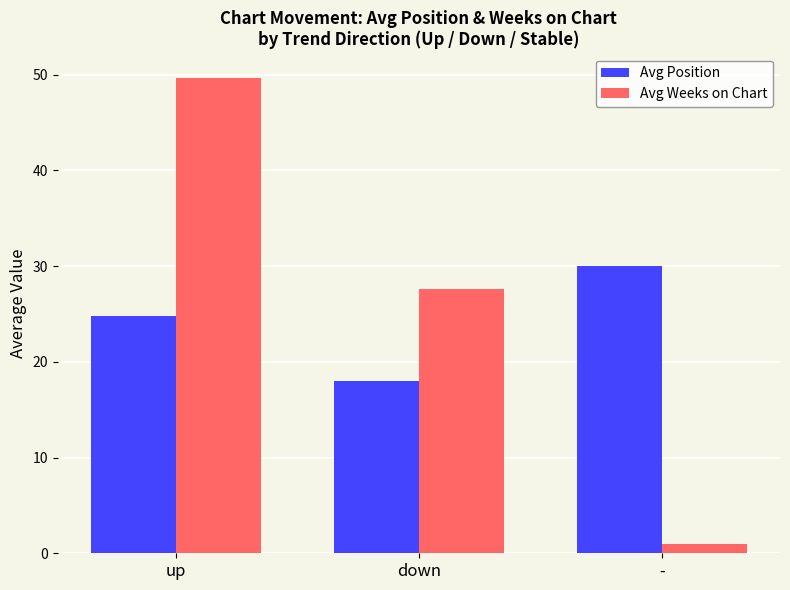

Is the value of Avg Weeks on Chart at - greater than the value of Avg Position at up?

No